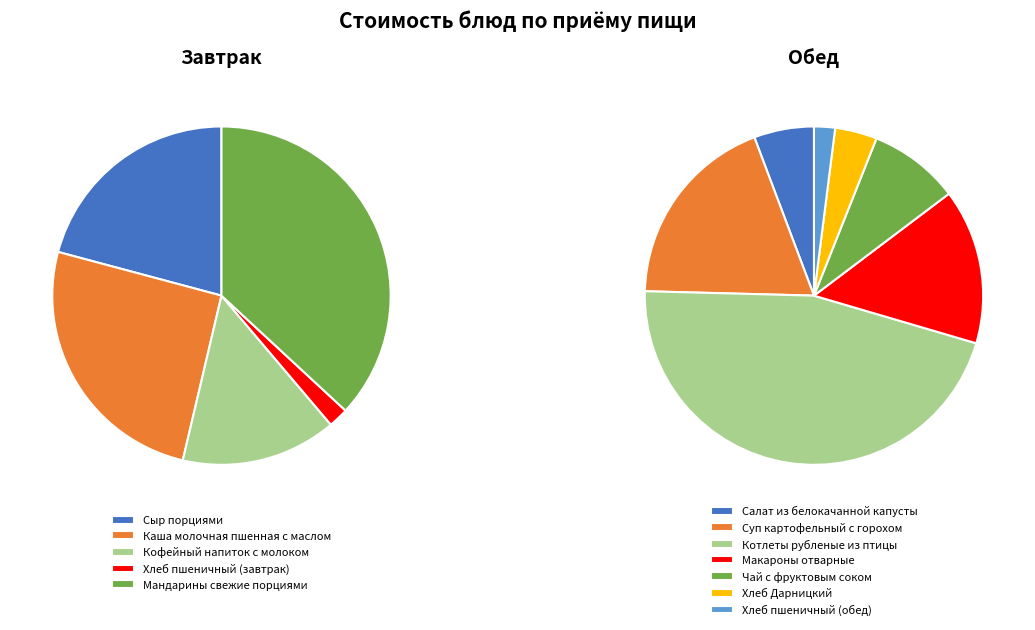

Is there a majority slice in this chart?

No